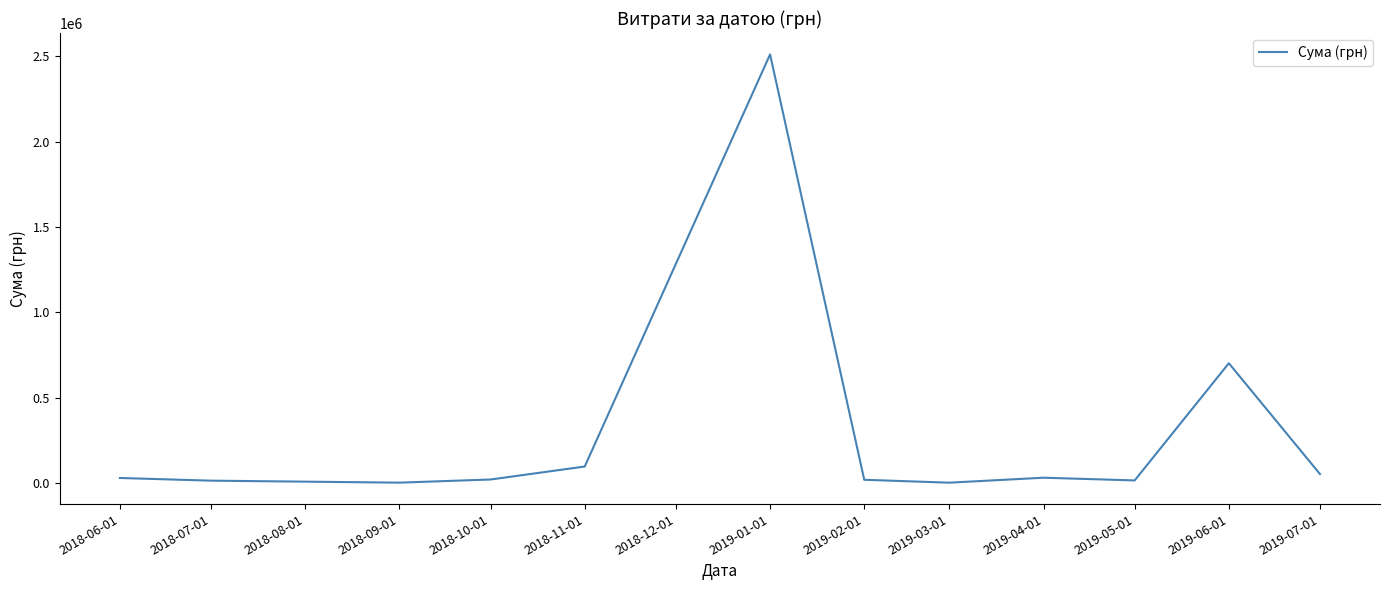

The value at 2019-06-01 is 1207493.2. True or false?

False